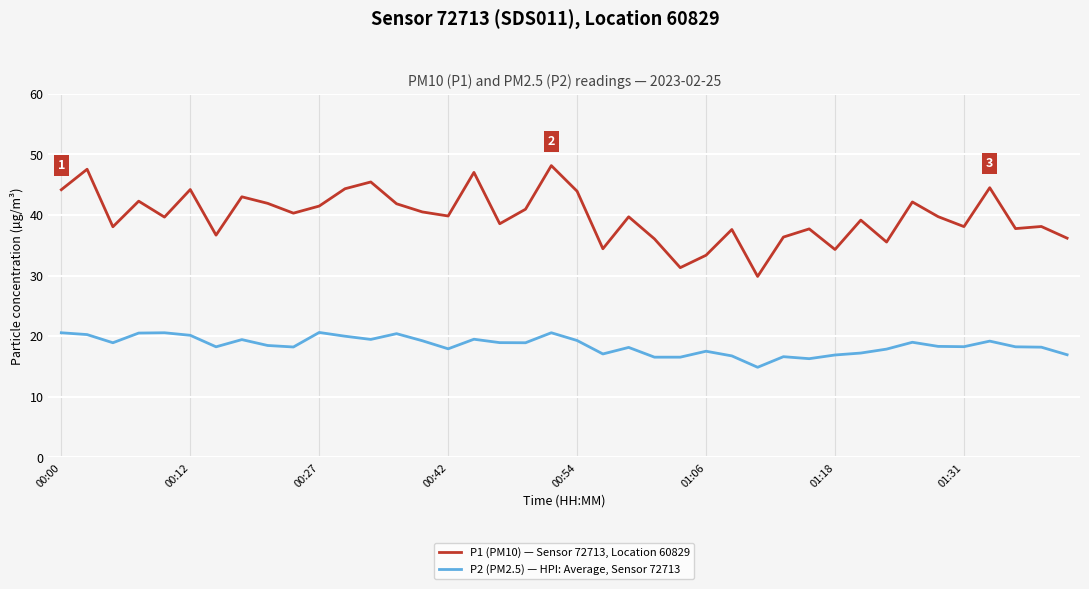

How many lines are shown in the chart?

2